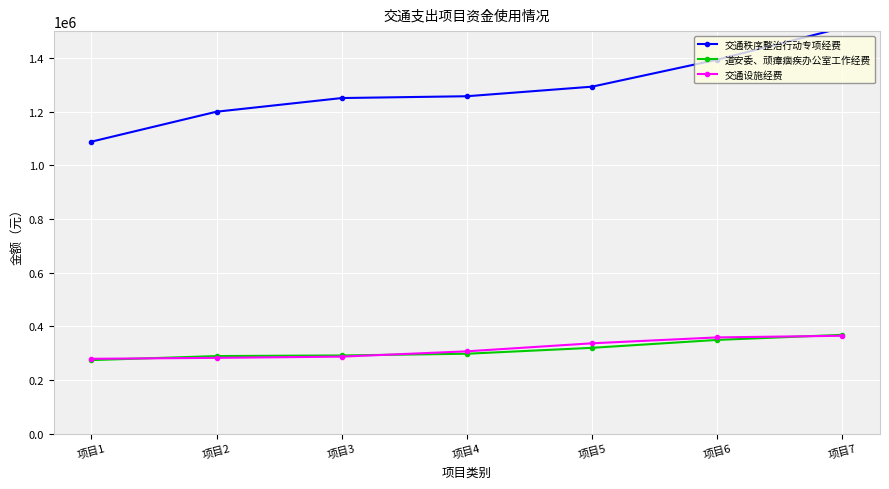

Read the 交通设施经费 value at 项目6.

358759.7